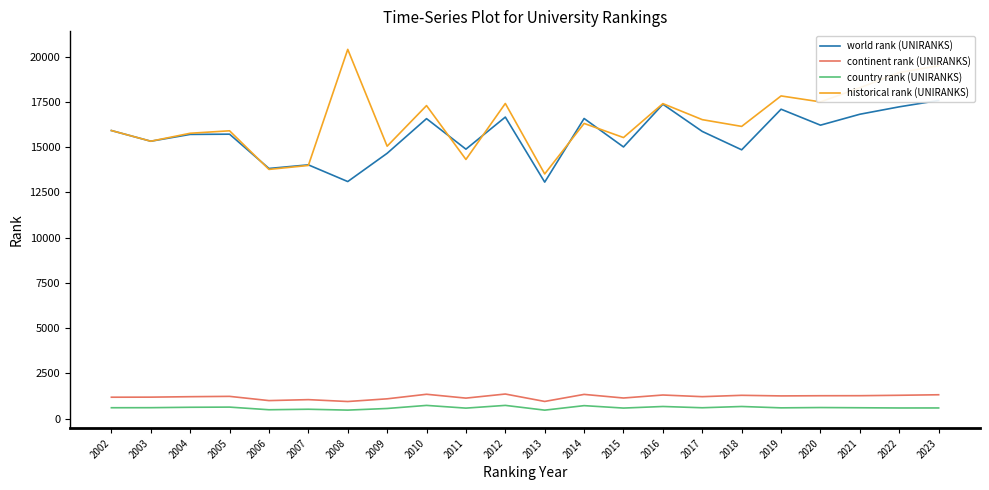

What are all the series names shown in the legend?

world rank (UNIRANKS), continent rank (UNIRANKS), country rank (UNIRANKS), historical rank (UNIRANKS)